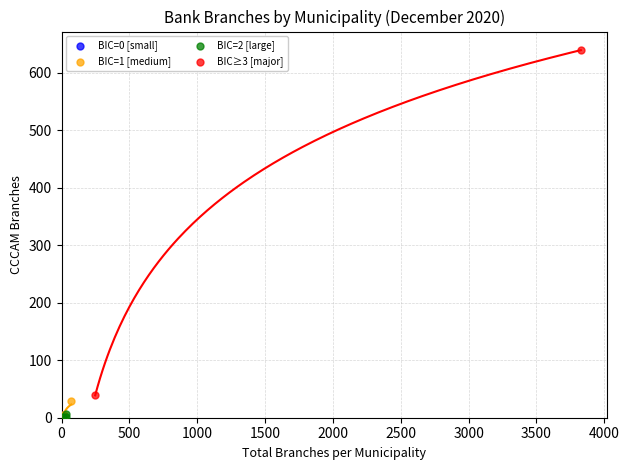

Which series has the largest Y range (max minus min)?

BIC≥3 [major]